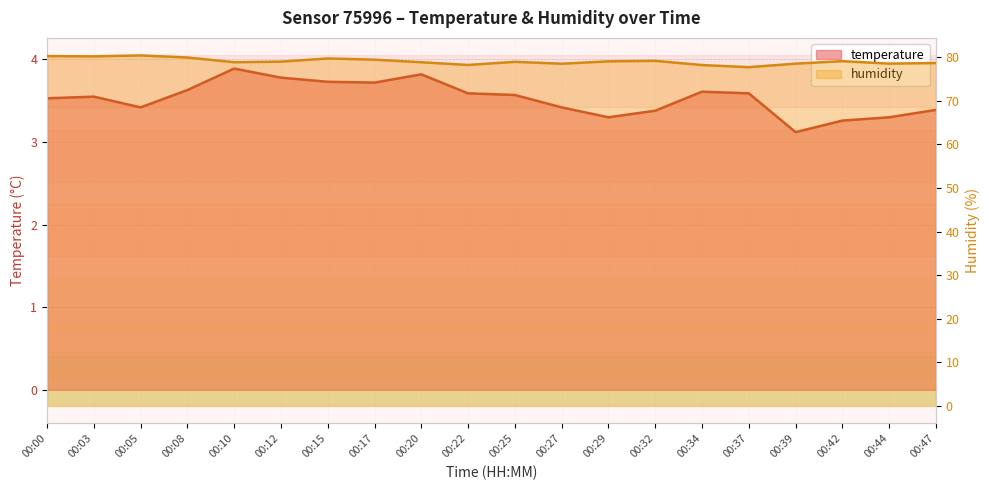

At which category does humidity reach its first local valley?

00:03